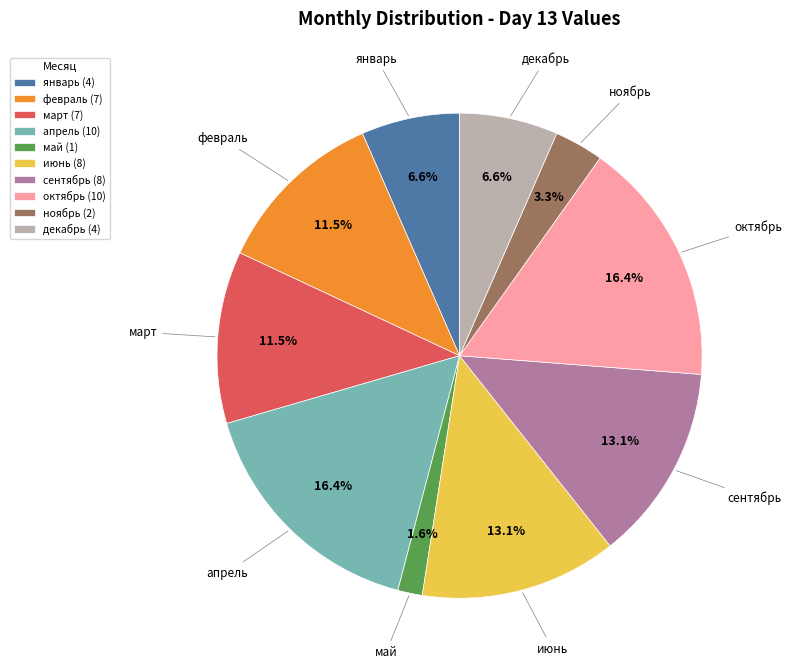

Does any single category account for the majority?

No